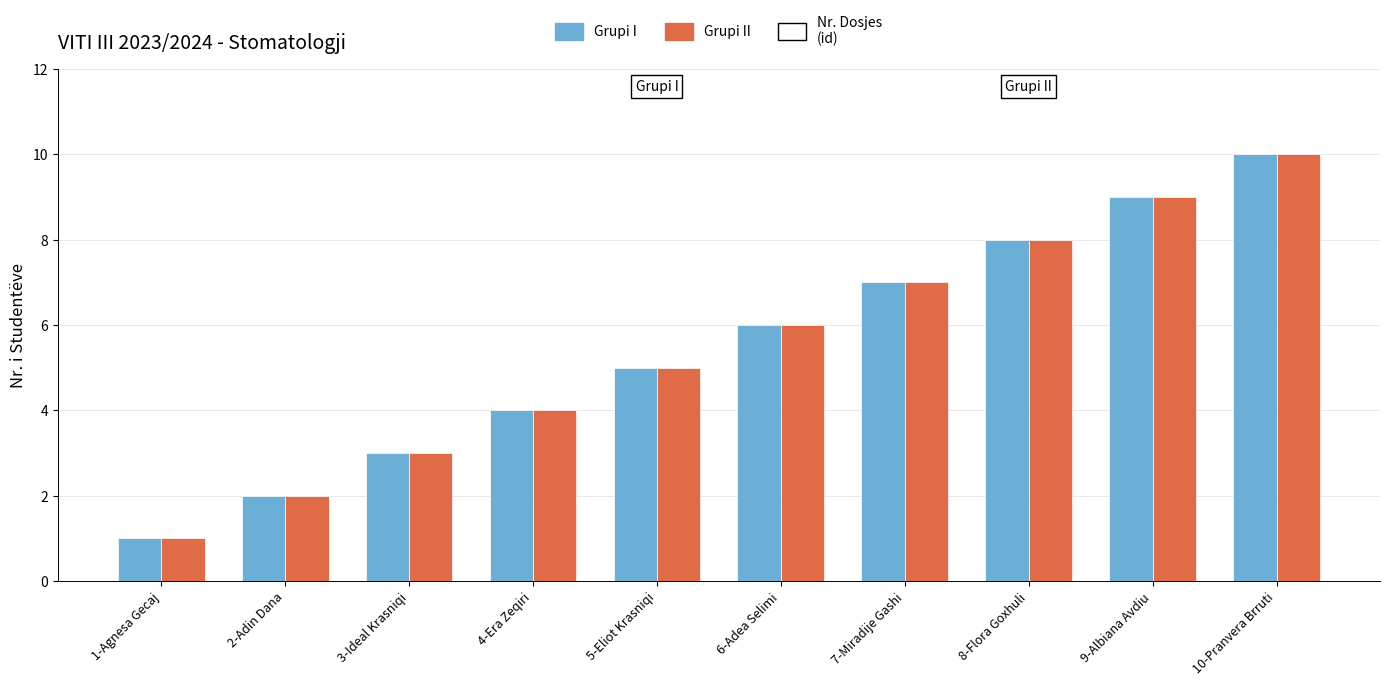

The value of Grupi II at 1-Agnesa Gecaj is 1. True or false?

True